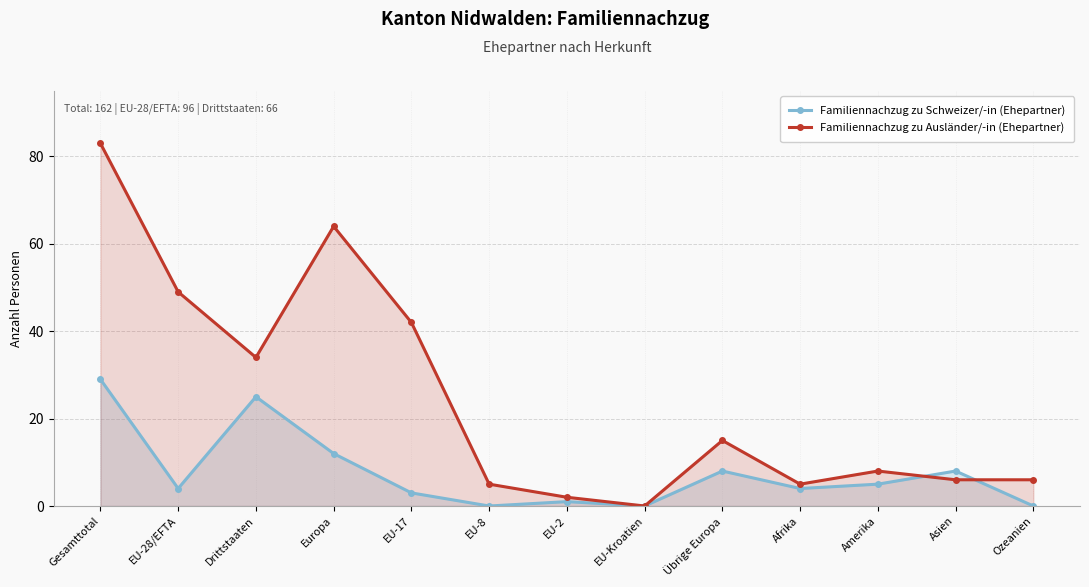

Which category has the lowest value across all series?

EU-8